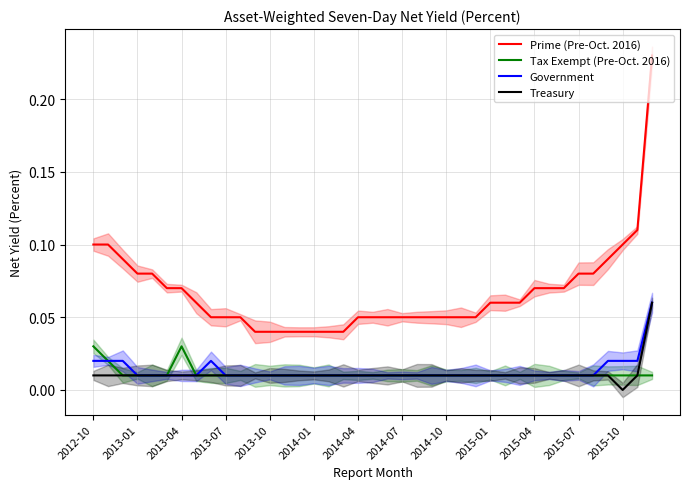

True or false: Prime (Pre-Oct. 2016) and Tax Exempt (Pre-Oct. 2016) intersect in this chart.

False